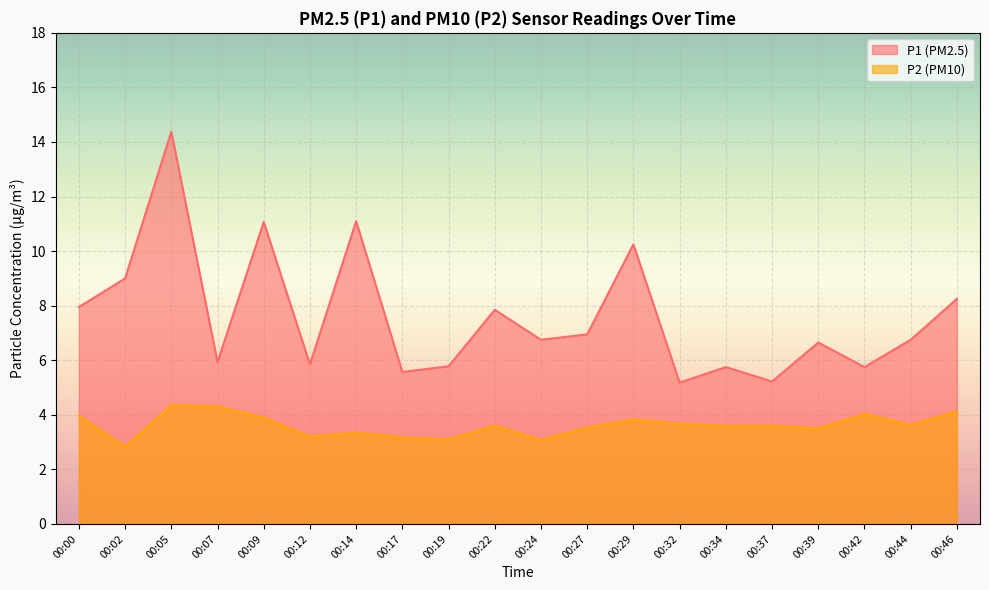

What is the sum of the P1 values at 00:05 and 00:19?

20.2